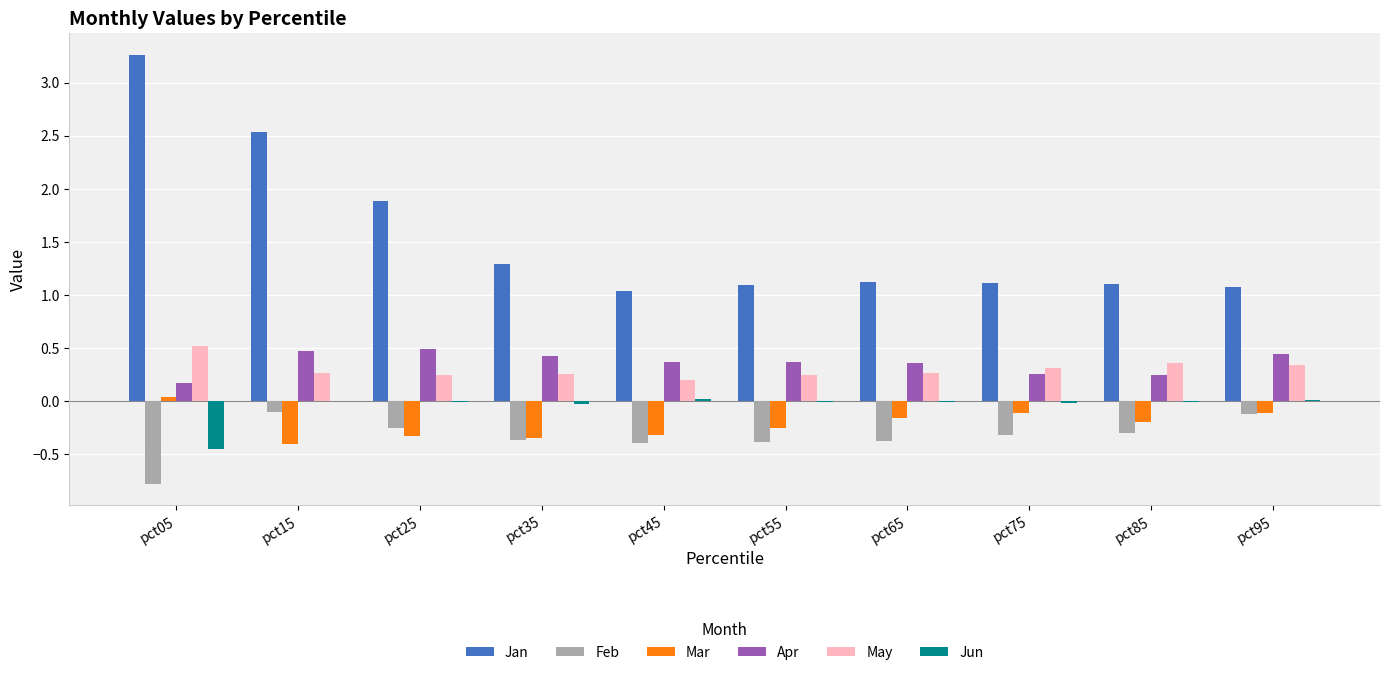

What is the sum of all Apr values?

3.6